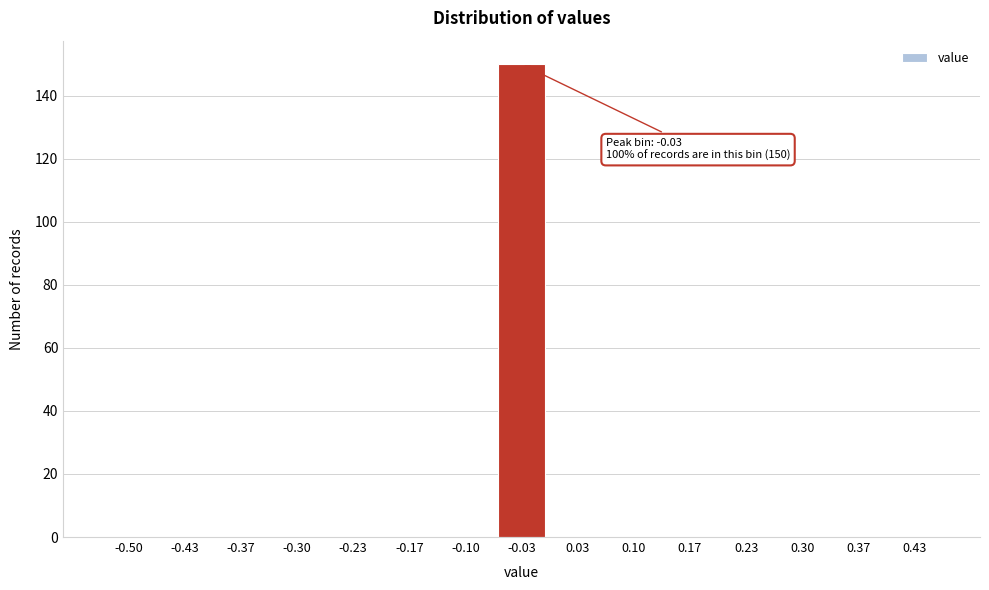

What is the greatest value displayed?

150